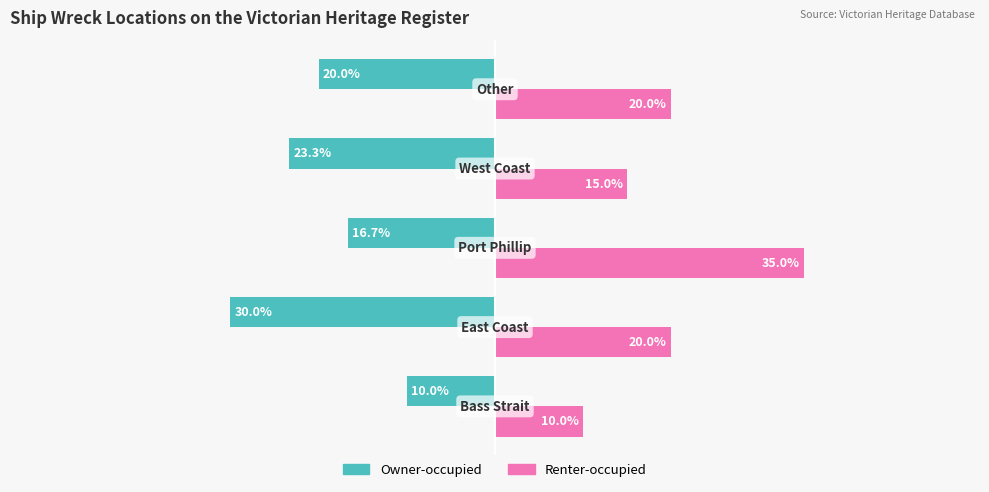

Which series has the largest range (max minus min)?

Renter-occupied